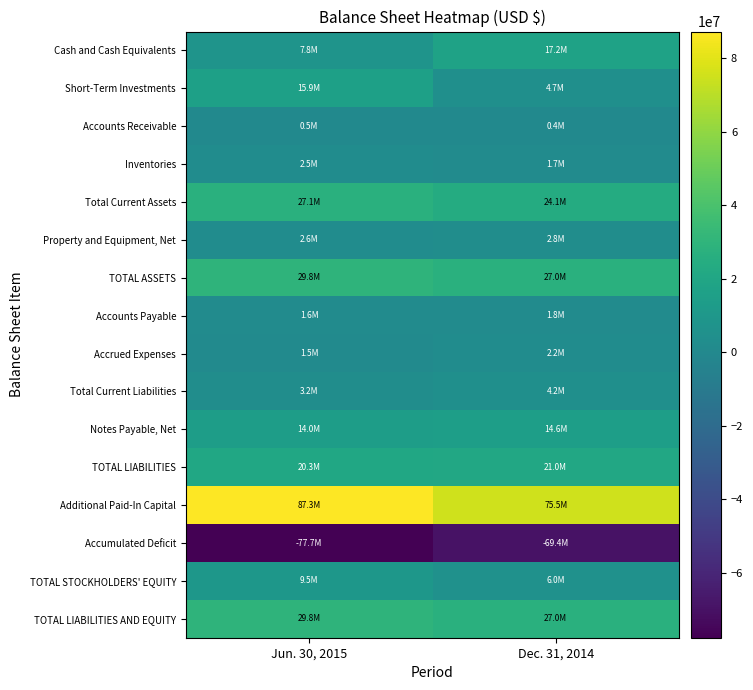

Which series has the largest total across all categories?

Additional Paid-In Capital